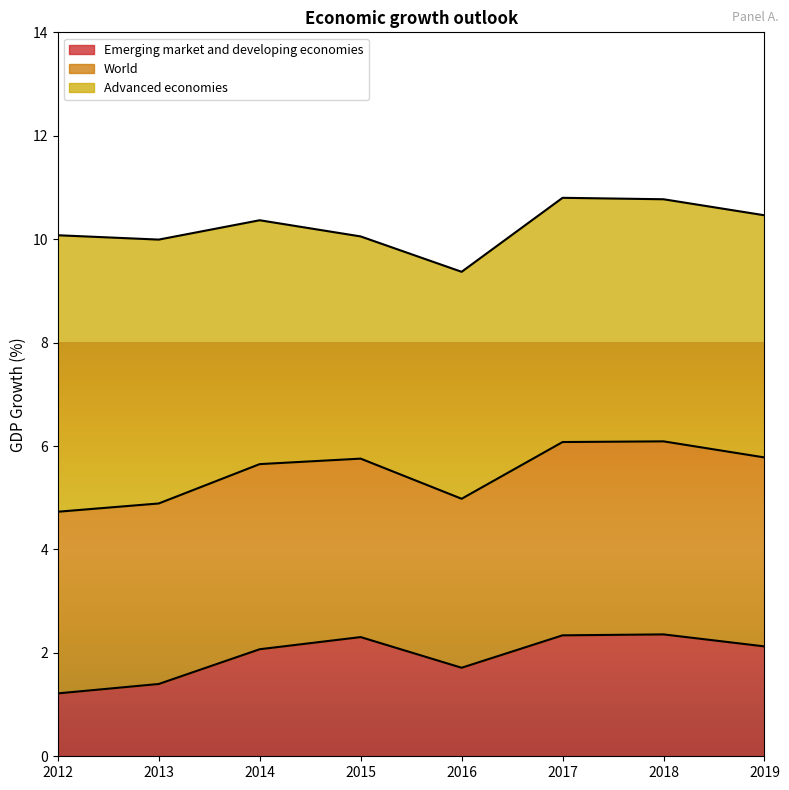

At which category does Emerging market and developing economies reach its first local valley?

2016